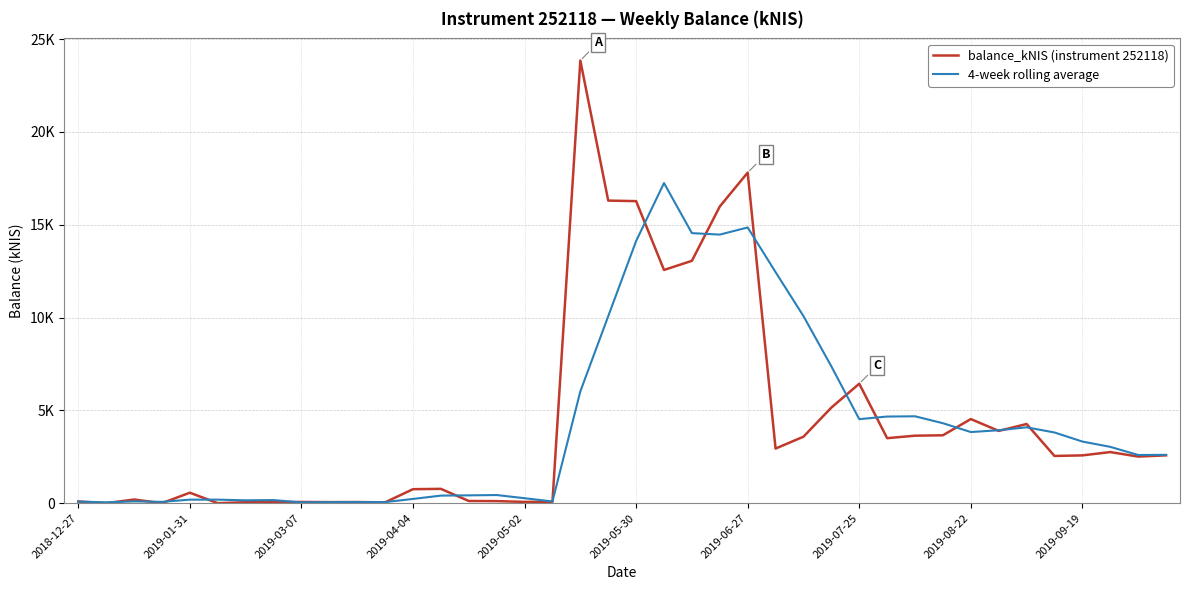

What is the difference between the maximum and second lowest values in the balance_kNIS (instrument 252118) series?

23844.1